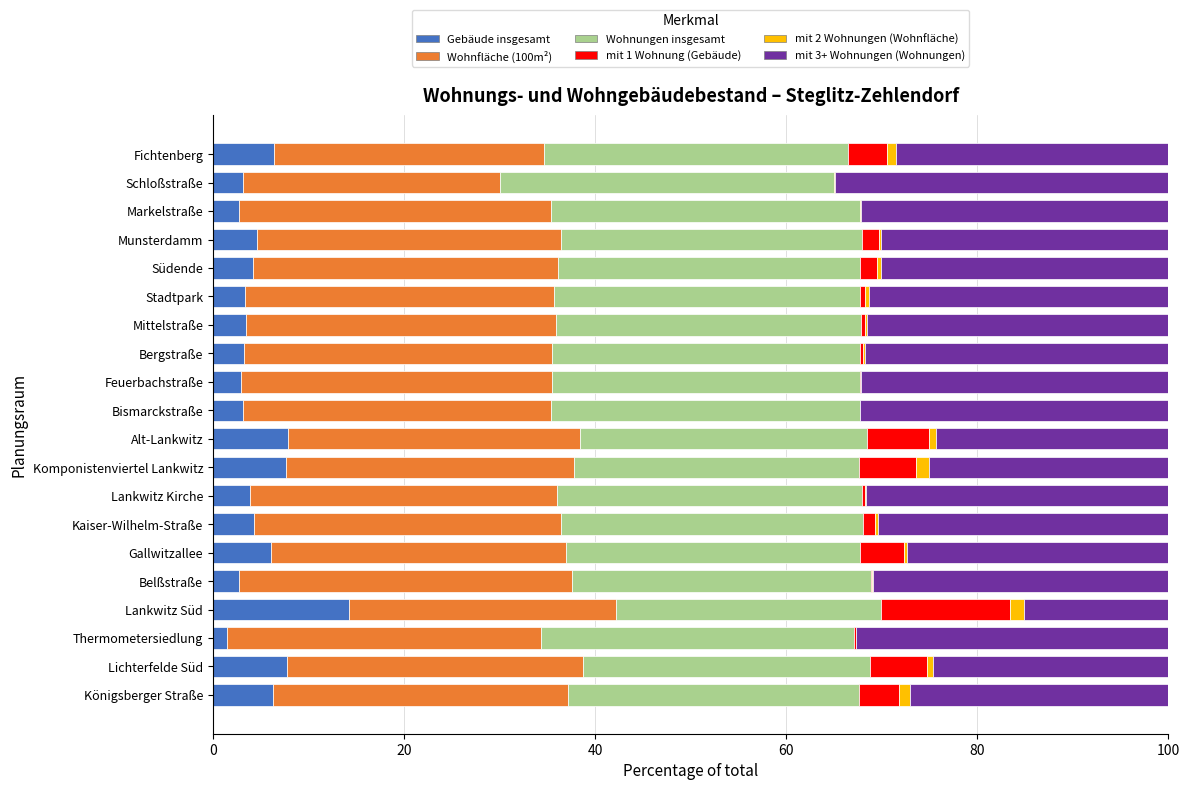

At which label does Gebäude insgesamt reach its peak?

Lankwitz Süd